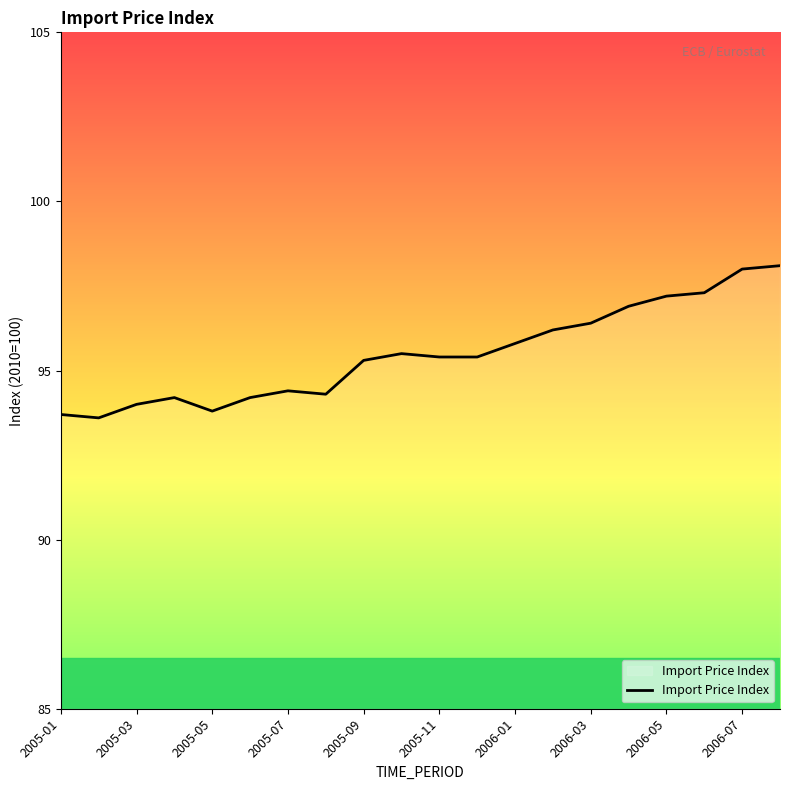

What is the smallest value displayed?

93.6